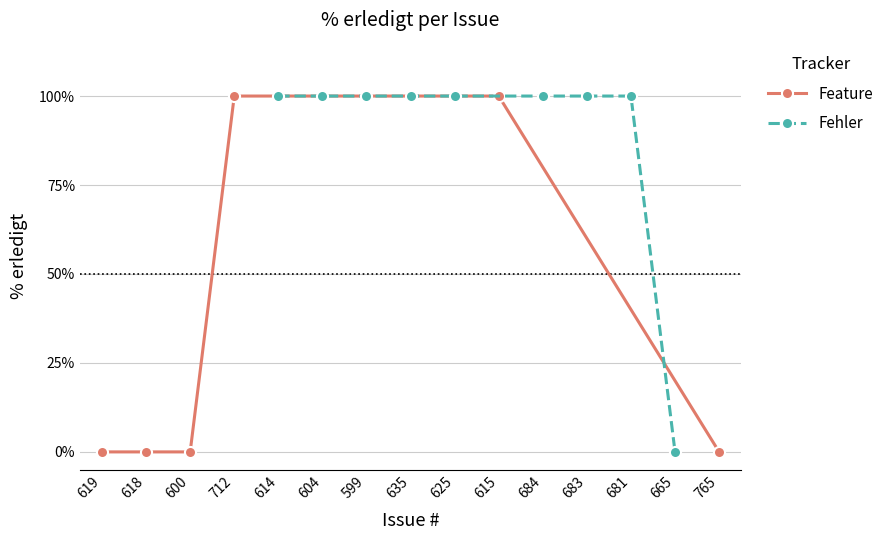

How many lines are shown in the chart?

2